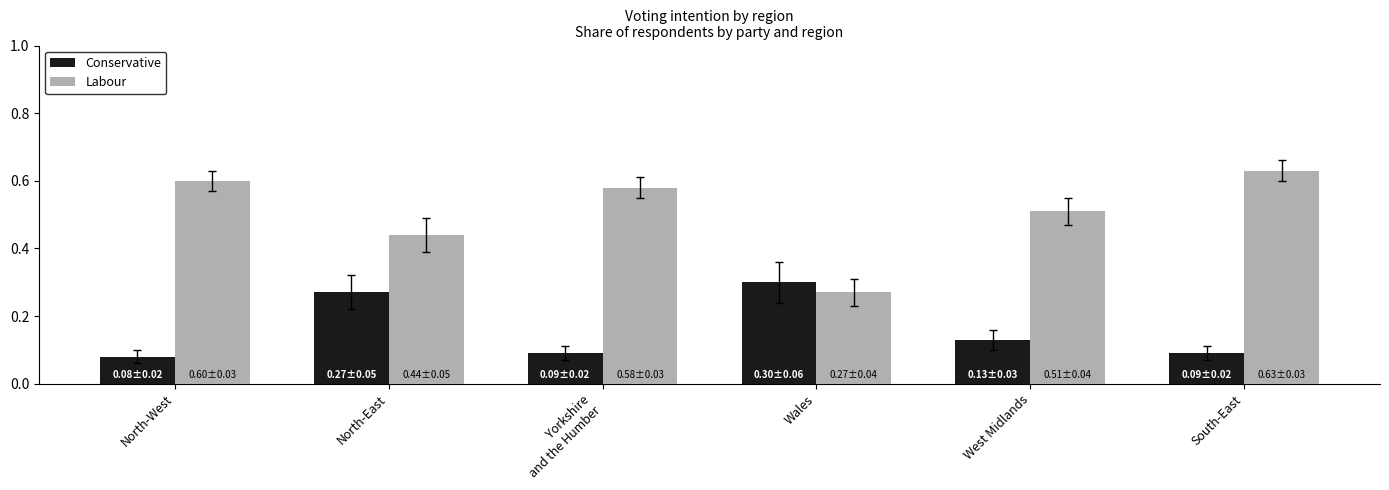

Which category has the highest value in the Conservative series?

Wales